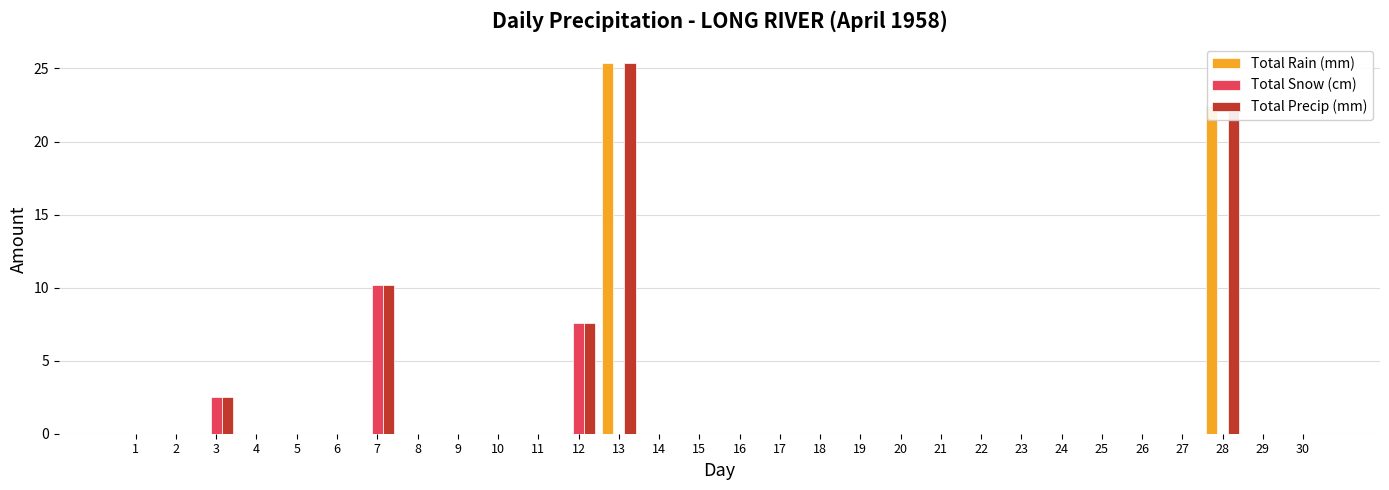

What is the sum of all Total Rain (mm) values?

47.8